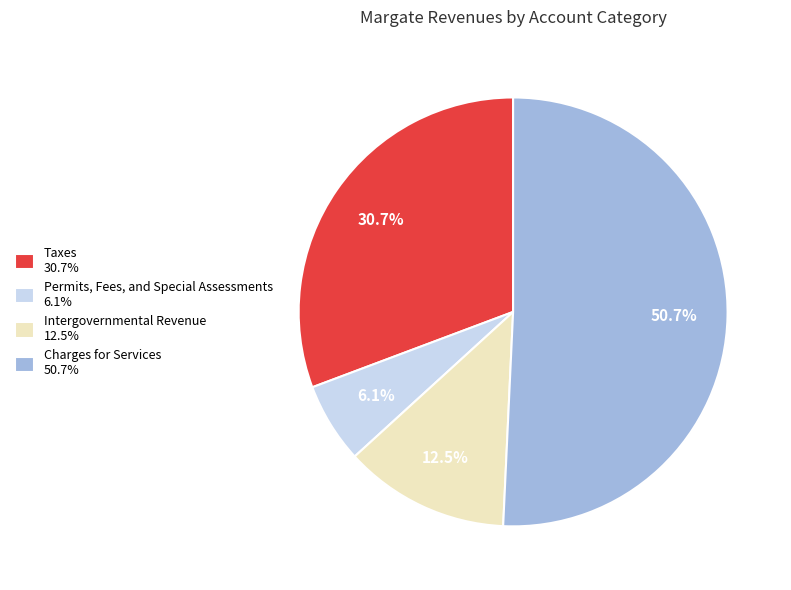

Between Taxes and Permits, Fees, and Special Assessments, which is larger?

Taxes